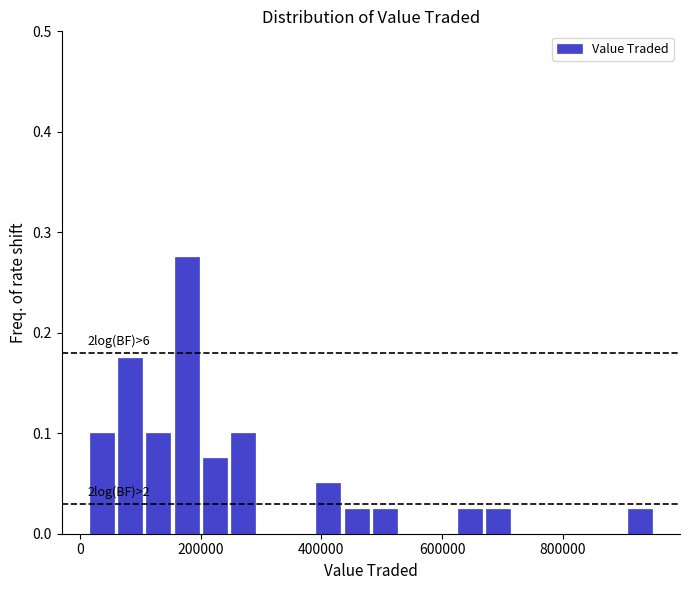

Around what value on the x-axis is the tallest bar? Give the approximate position of its centre, as read against the axis.

180000